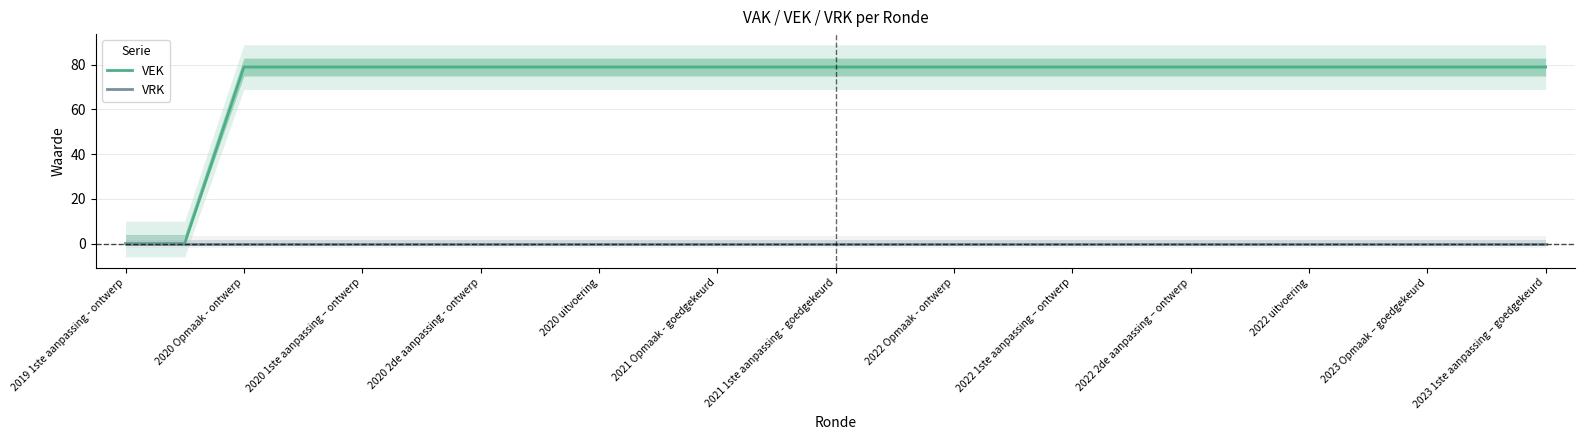

True or false: VEK has more than 0 points higher than both neighbors.

False